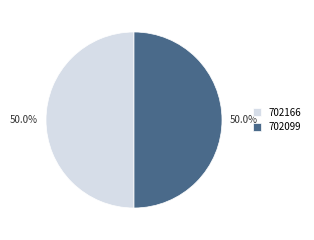

The 702166 slice represents 58% of the pie. True or false?

False